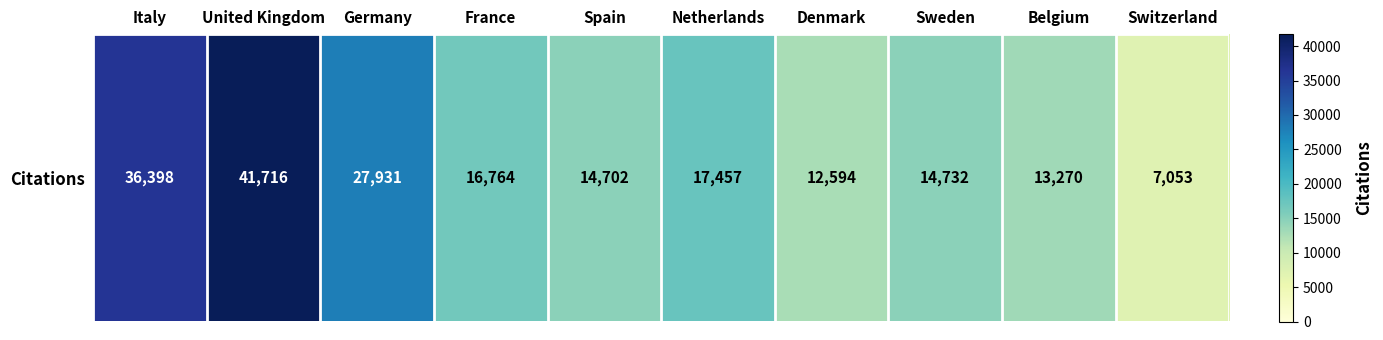

Which category has the highest value across all series?

United Kingdom